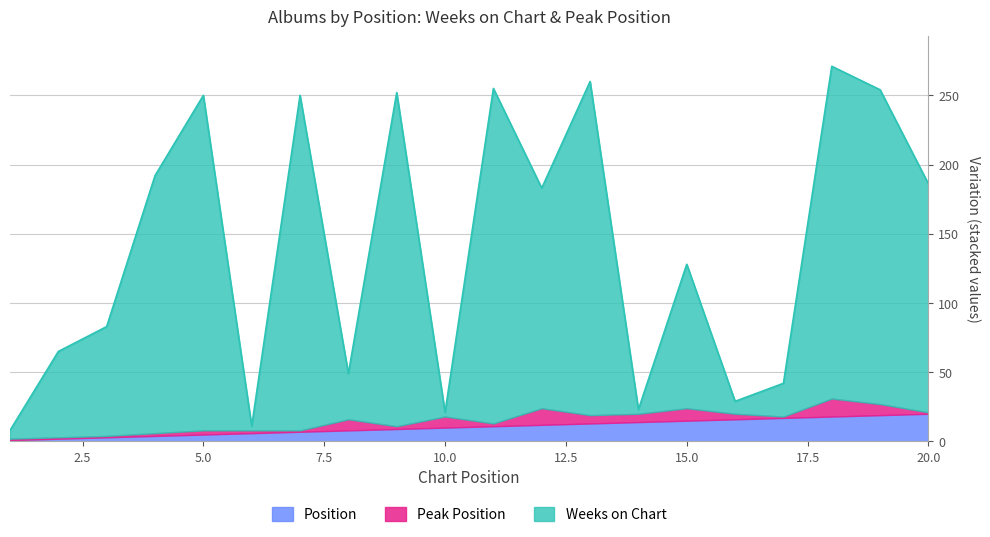

What is the value of the Position point at the 7th from the left?

7